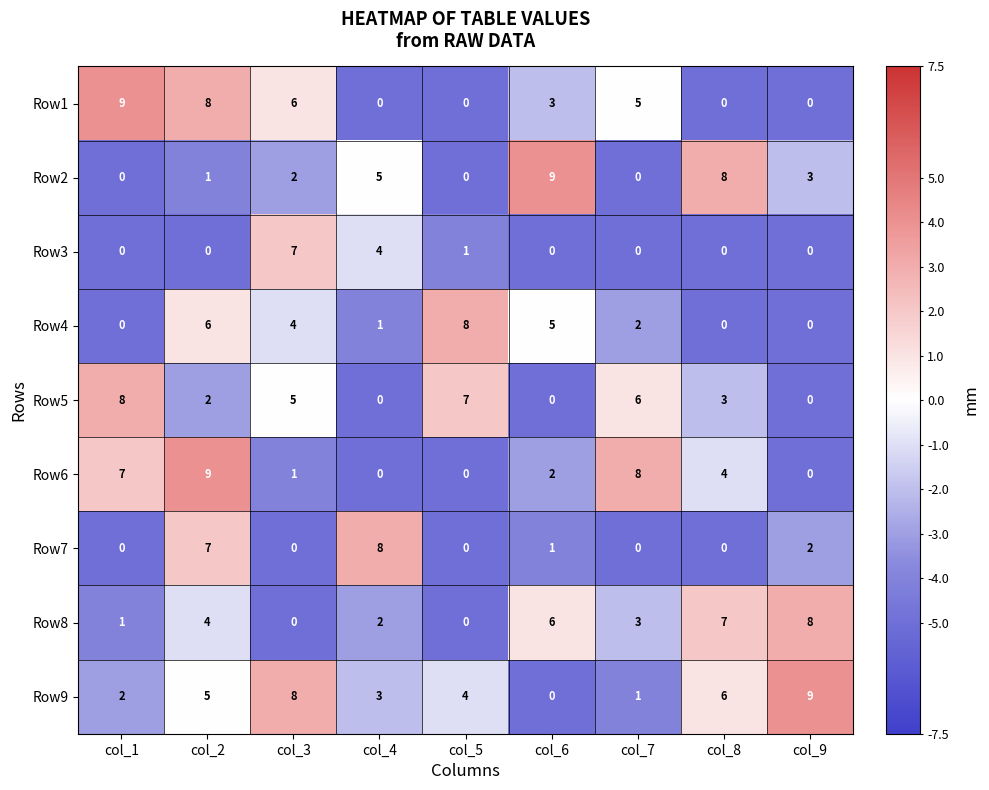

What is the maximum value shown in the chart?

9